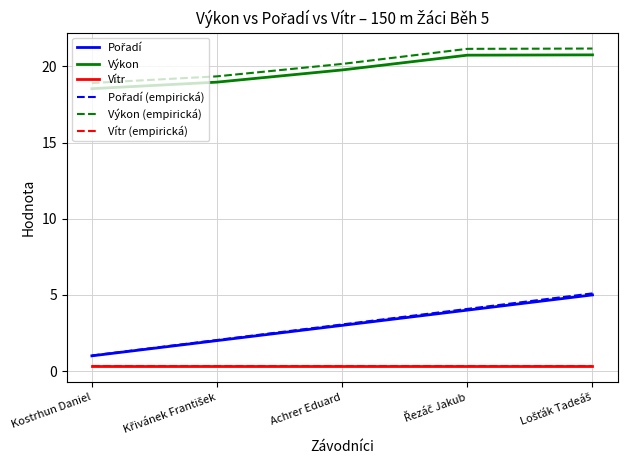

What is the highest value of the Výkon series?

20.8